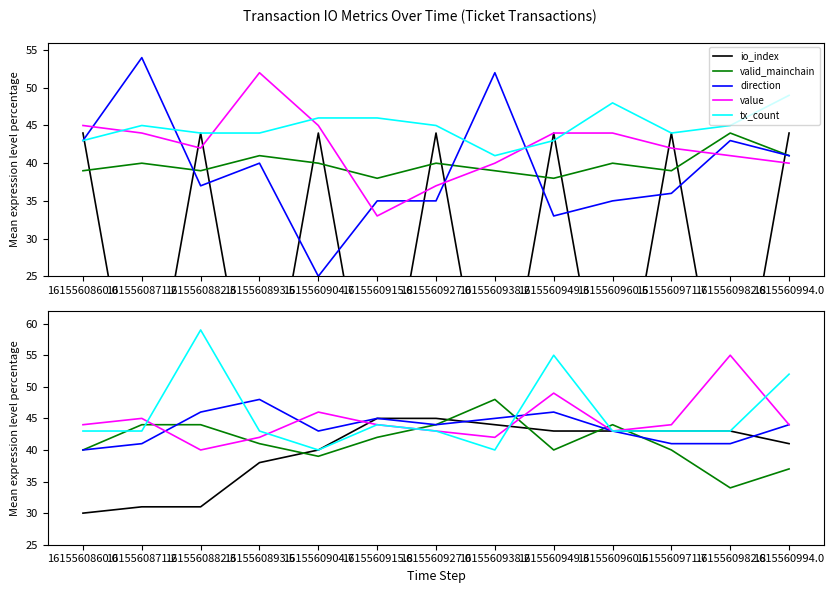

What is the minimum value for io_index?

30